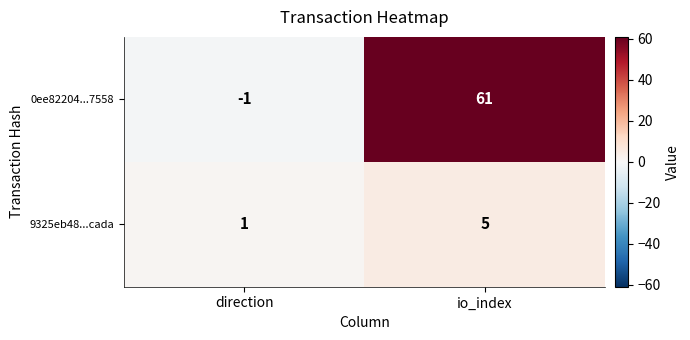

At how many categories does at least one series exceed 14?

1